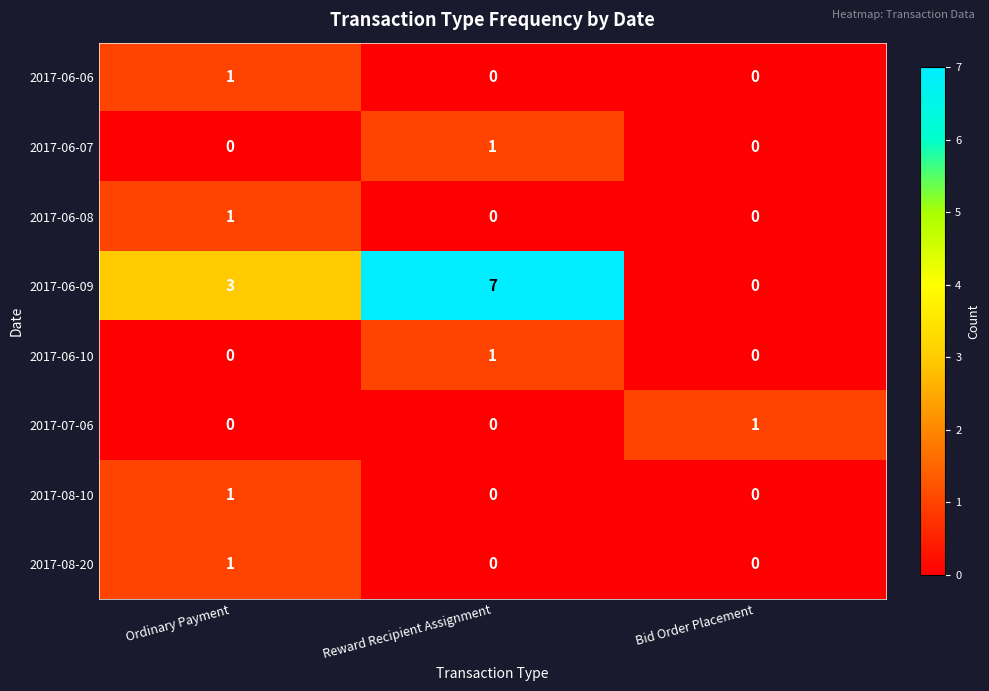

Which series has the widest spread of values?

2017-06-09